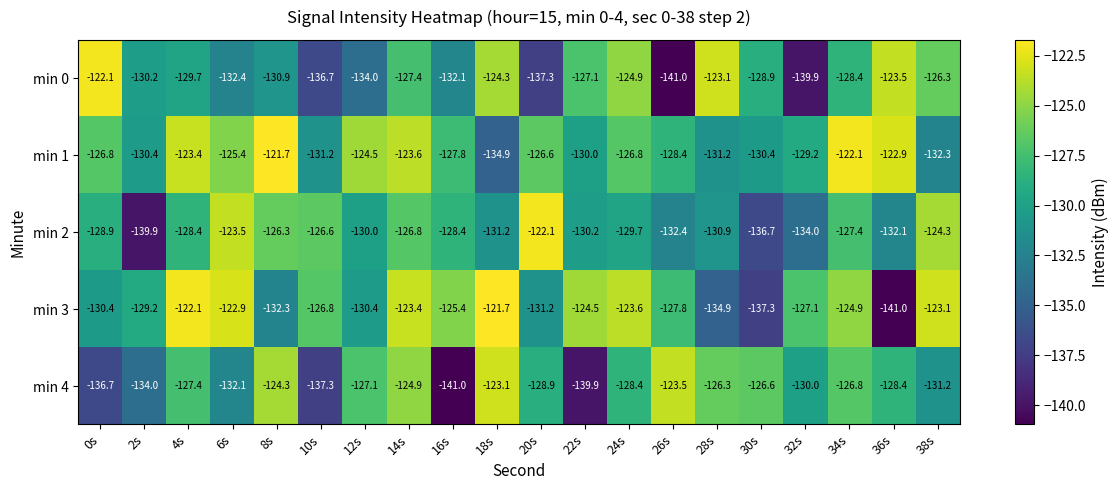

What is the difference between the maximum and second lowest values in the min 4 series?

16.8